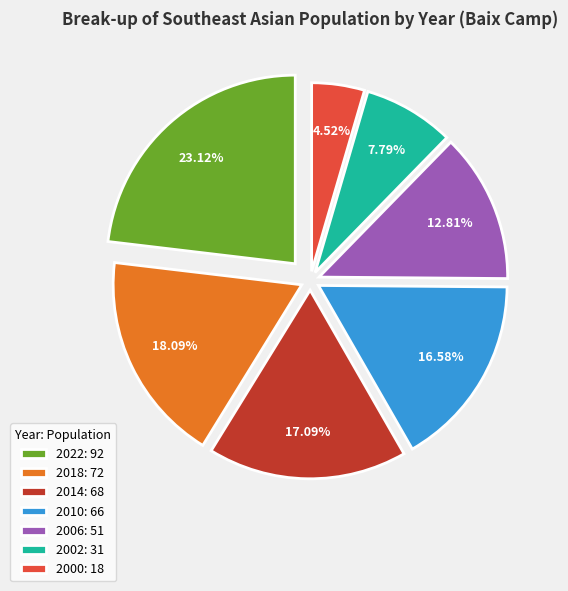

Does 2010: 66 represent more than half of the total?

No